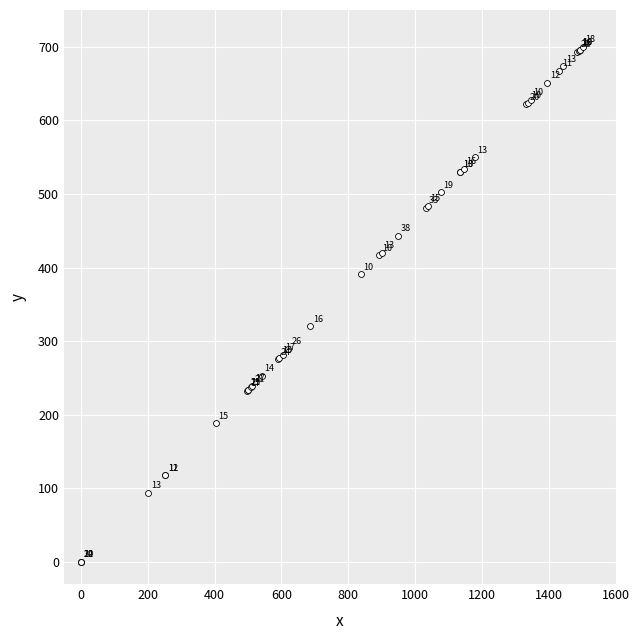

What Y value in the scatter plot is closest to 350?

320.1